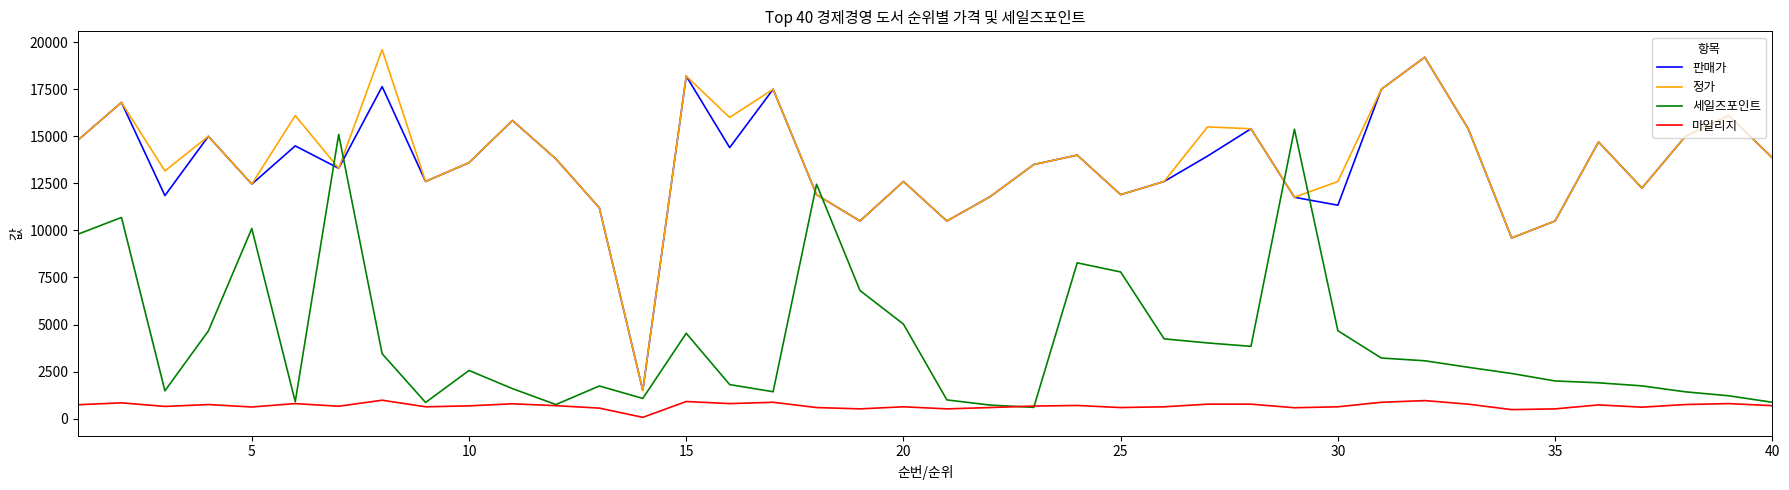

True or false: 세일즈포인트 and 판매가 intersect in this chart.

True